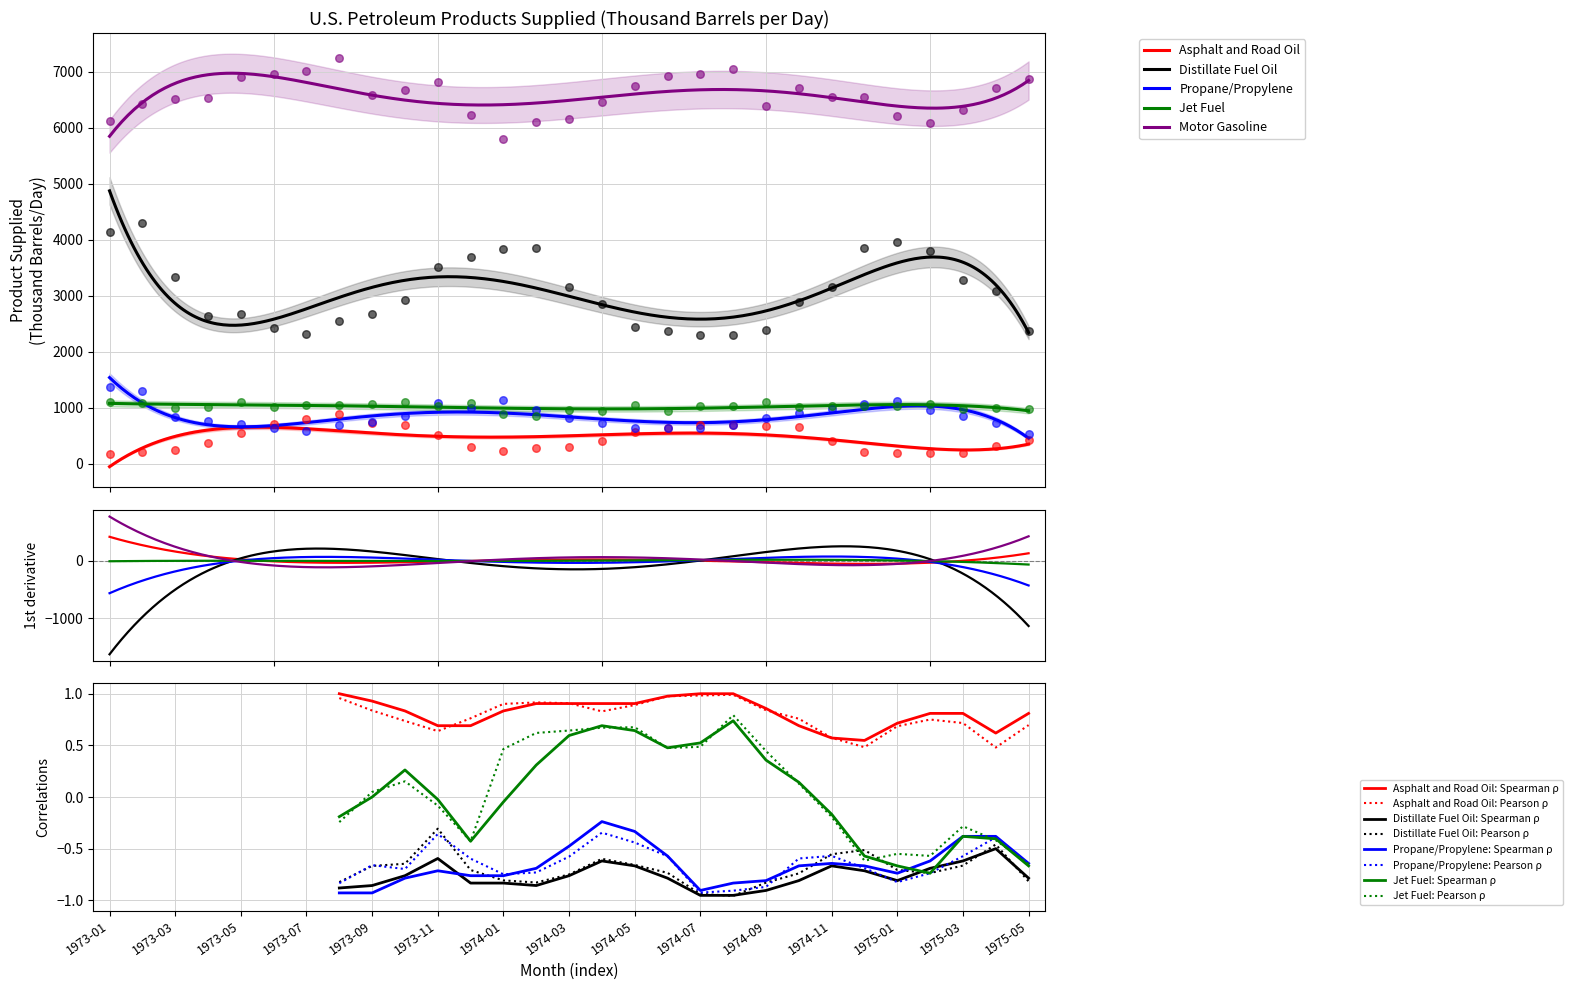

Which series reaches the maximum Y coordinate?

Motor Gasoline